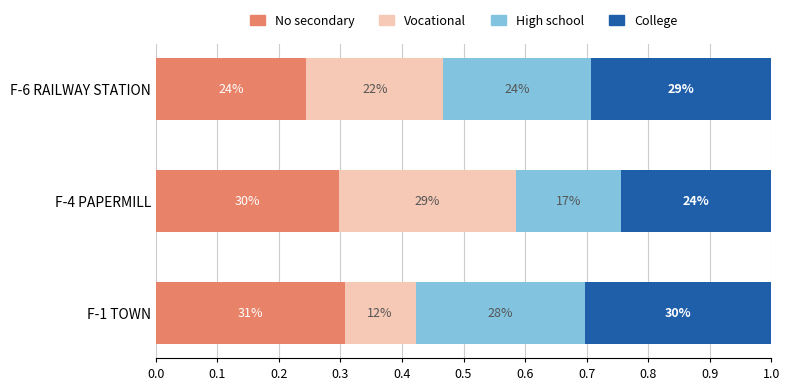

Rank the series by their maximum value, from highest to lowest.

No secondary, College, Vocational, High school